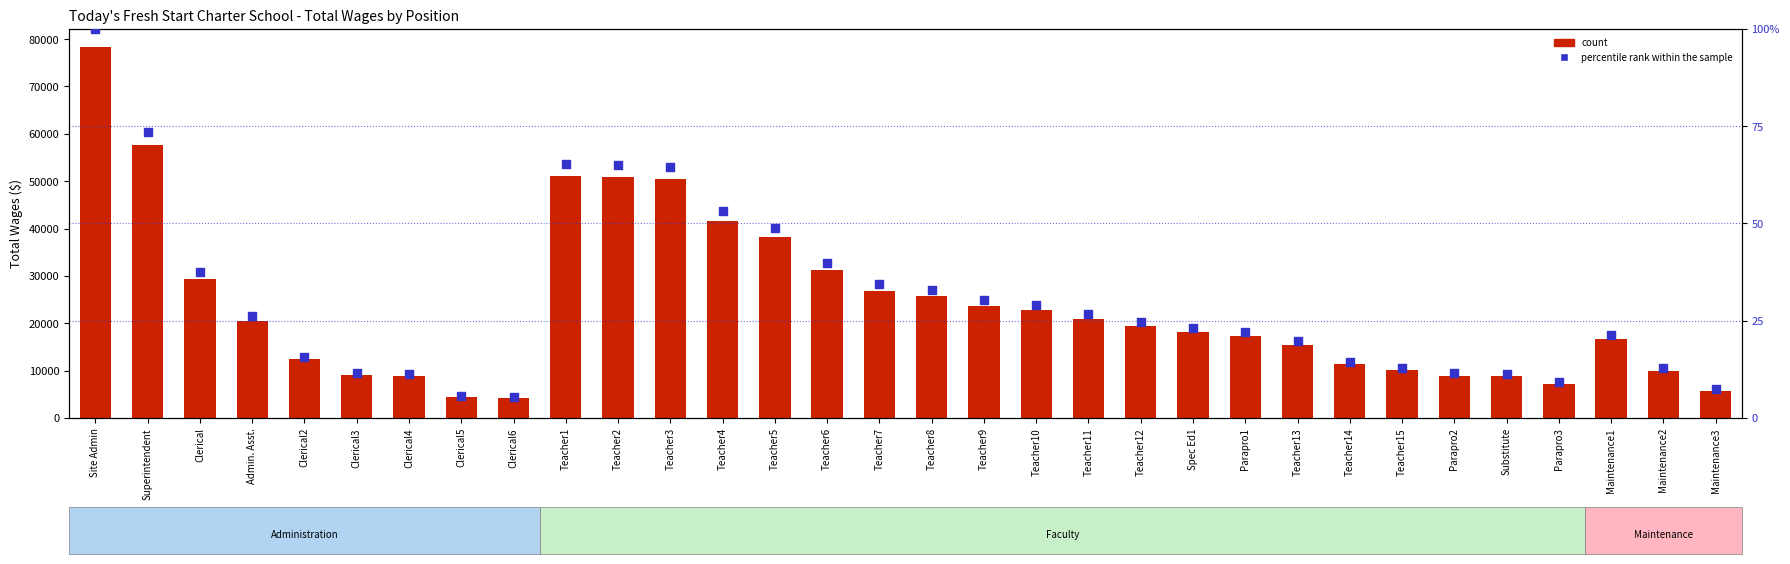

Is the value of percentile rank within the sample at Parapro1 greater than the value of Total Wages at Parapro2?

No